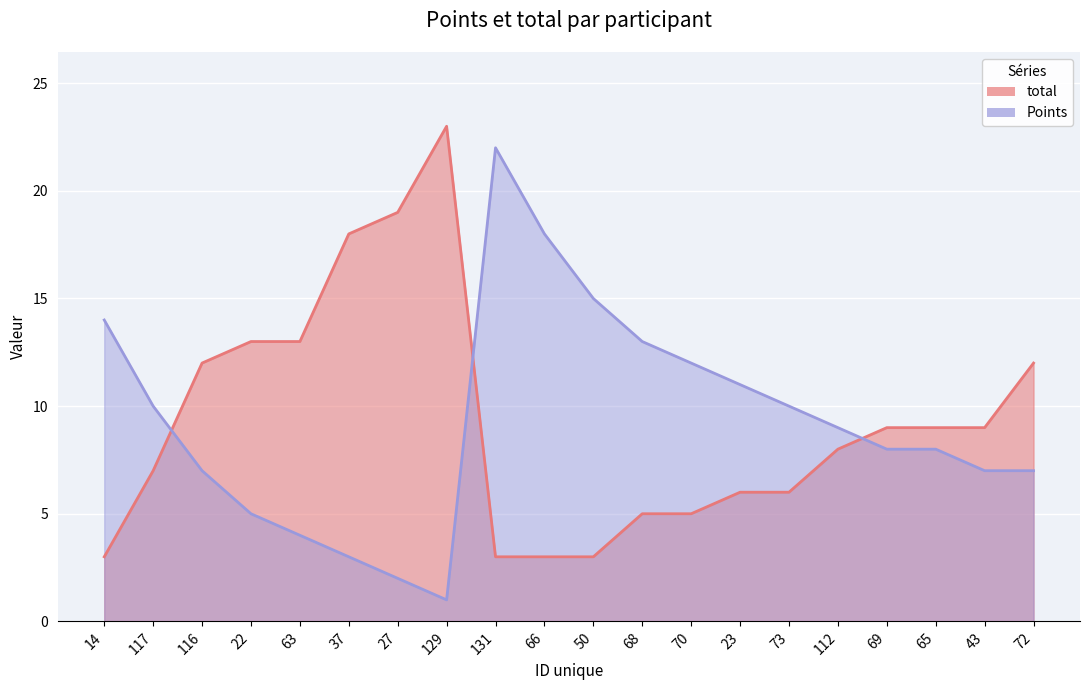

What is the label of the 7th point from the left?

27